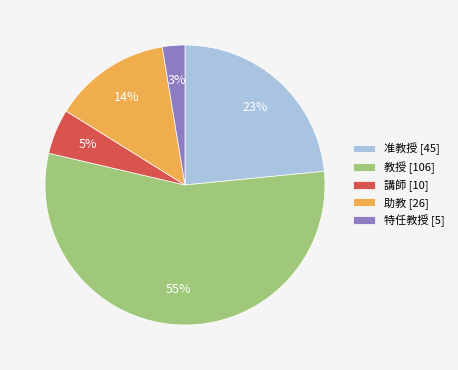

Between 准教授 [45] and 教授 [106], which is larger?

教授 [106]